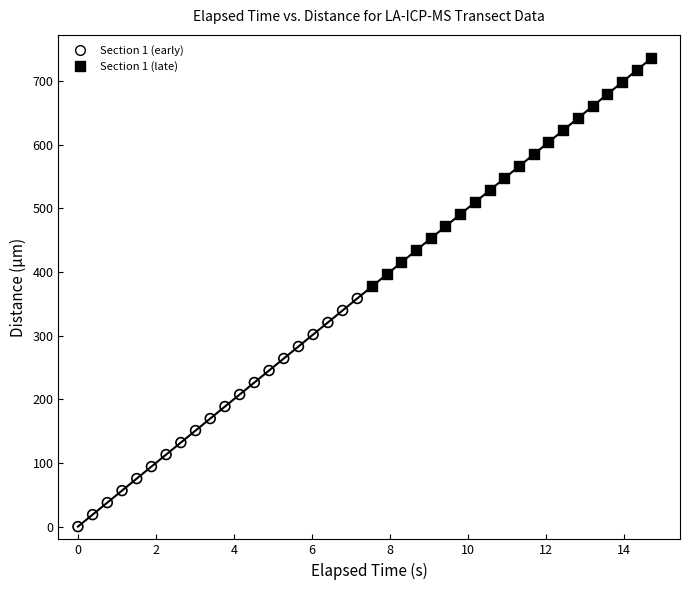

Which series contains the lowest Y value?

Section 1 (early)